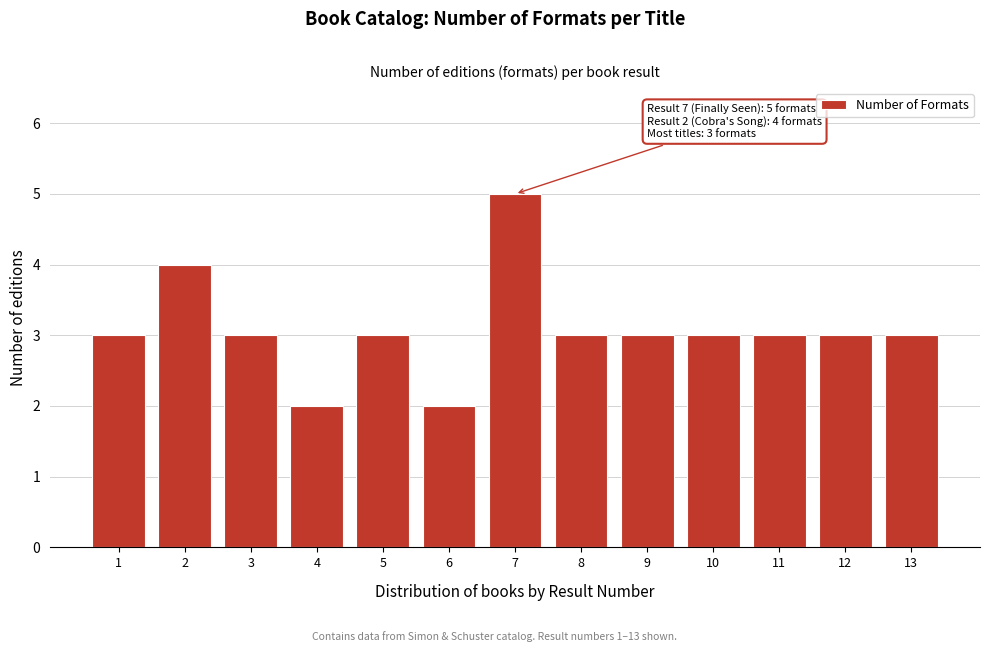

Reading left to right, extract all data points from this chart.

3	4	3	2	3	2	5	3	3	3	3	3	3